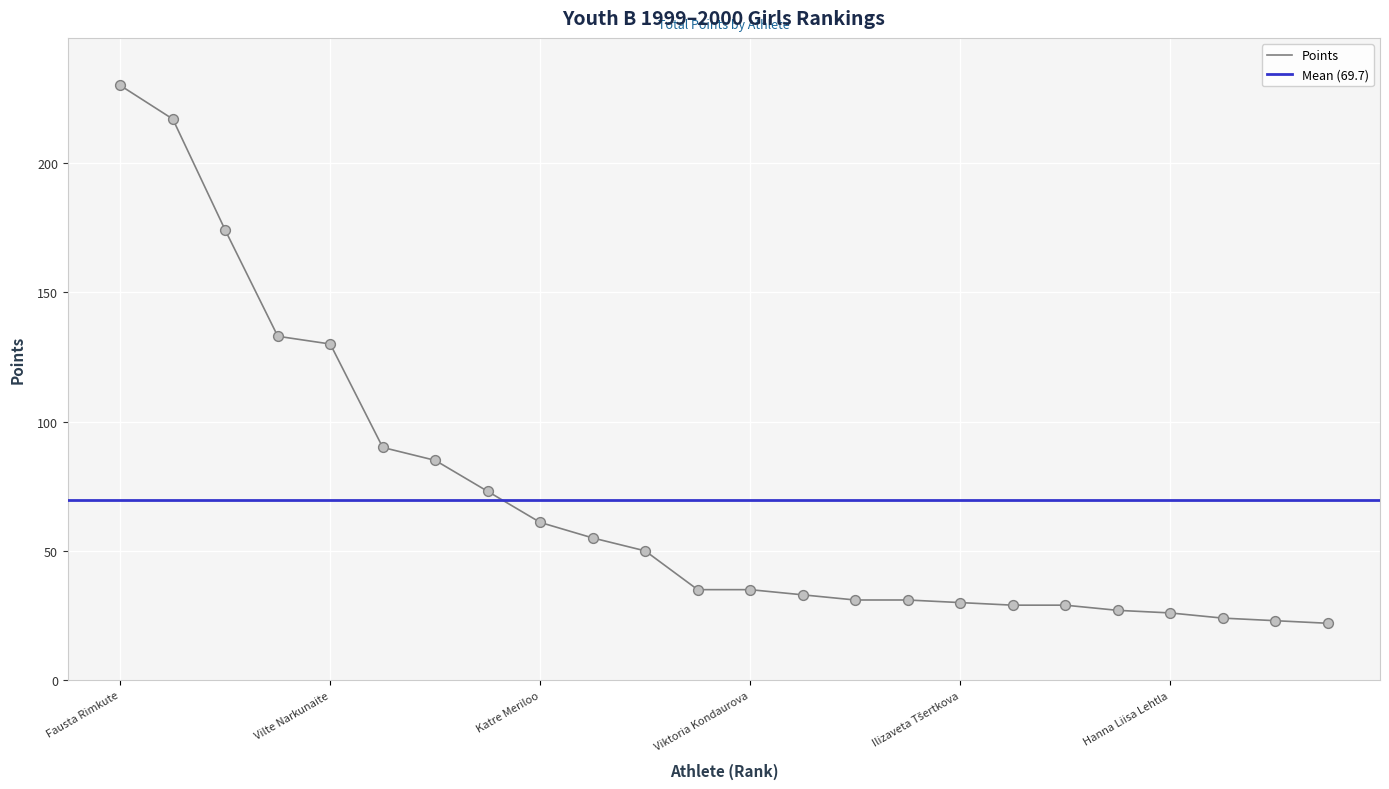

What is the ratio of the value at Vilte Narkunaite to the value at Helen Rohtla?

4.8